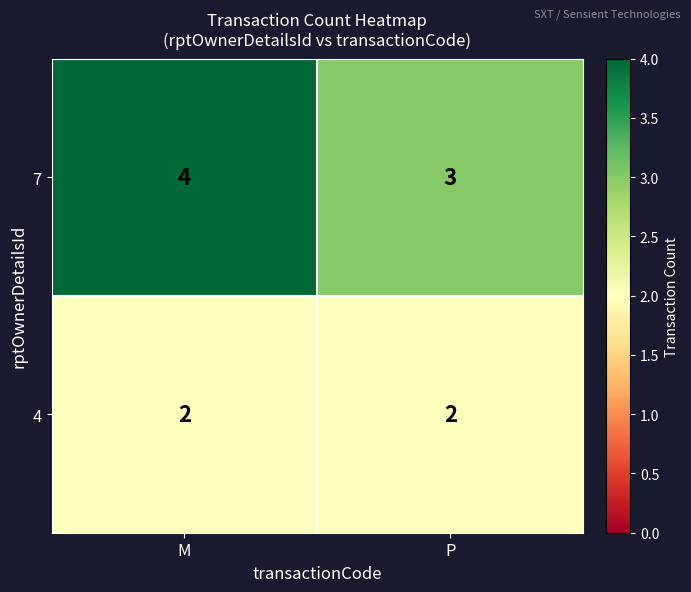

Count the number of categories in the chart.

2